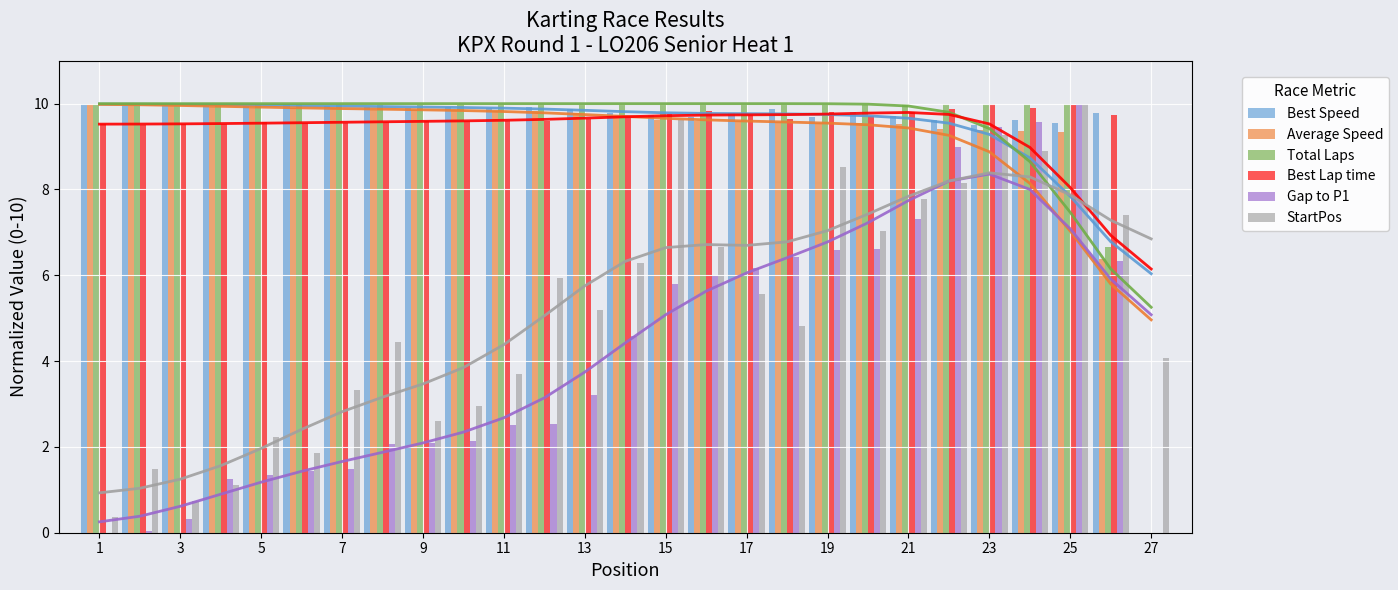

The value of Total Laps at 9 is 10.0. True or false?

True